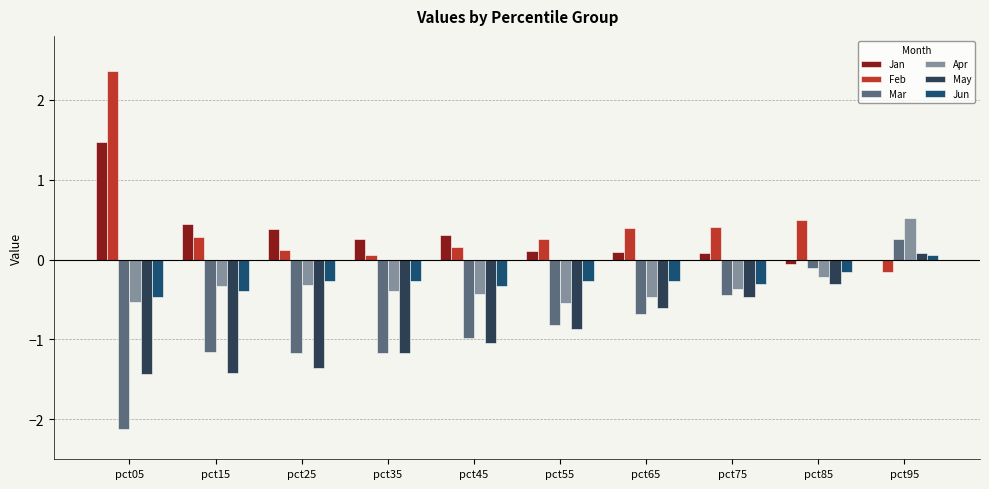

What is the average value of the Jun series?

-0.3